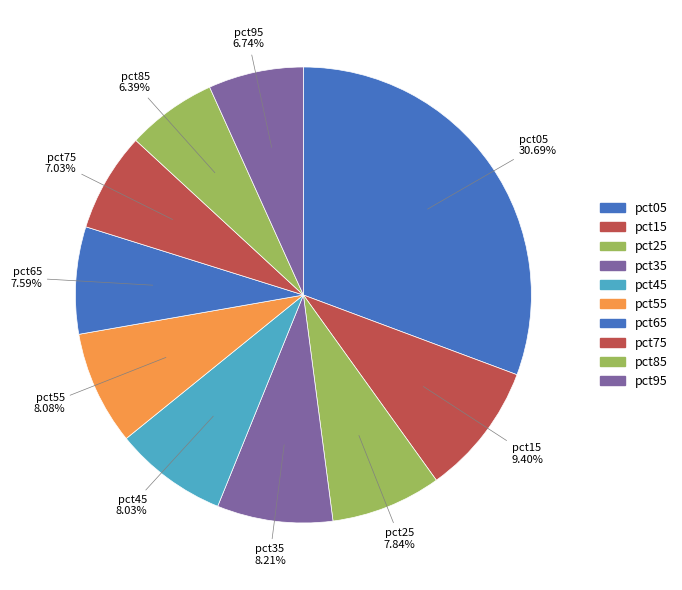

Does pct95 represent more than half of the total?

No